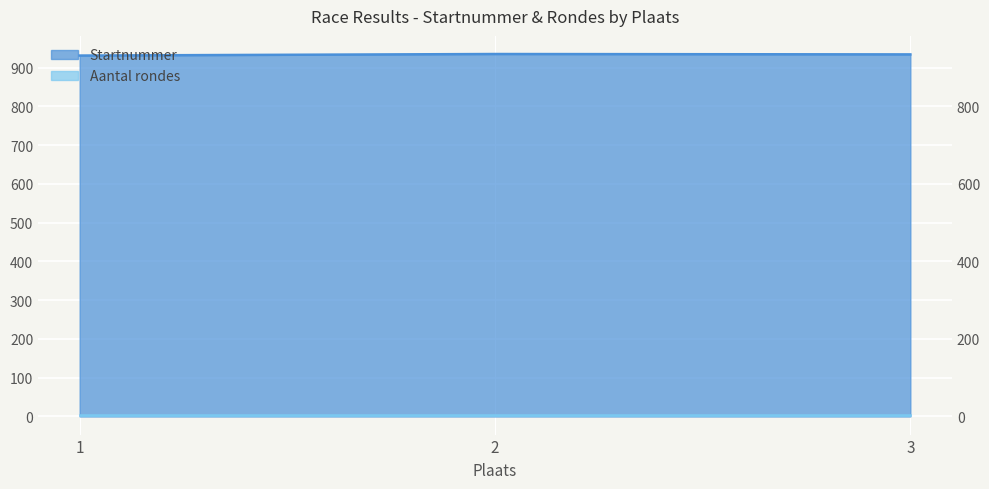

Reading left to right, what are all the values shown in this chart?

931	935	934